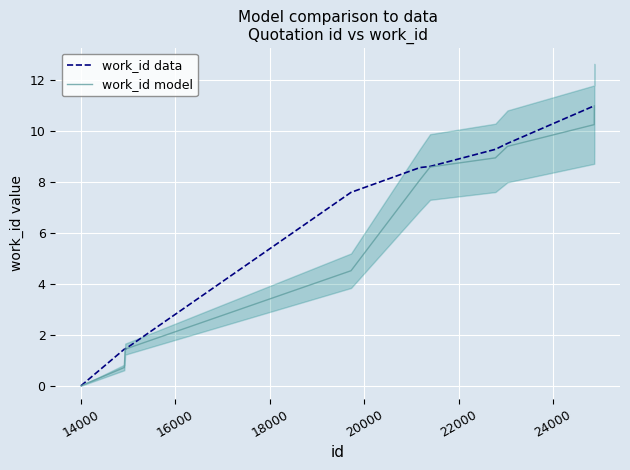

True or false: work_id data and work_id model cross at least once.

False